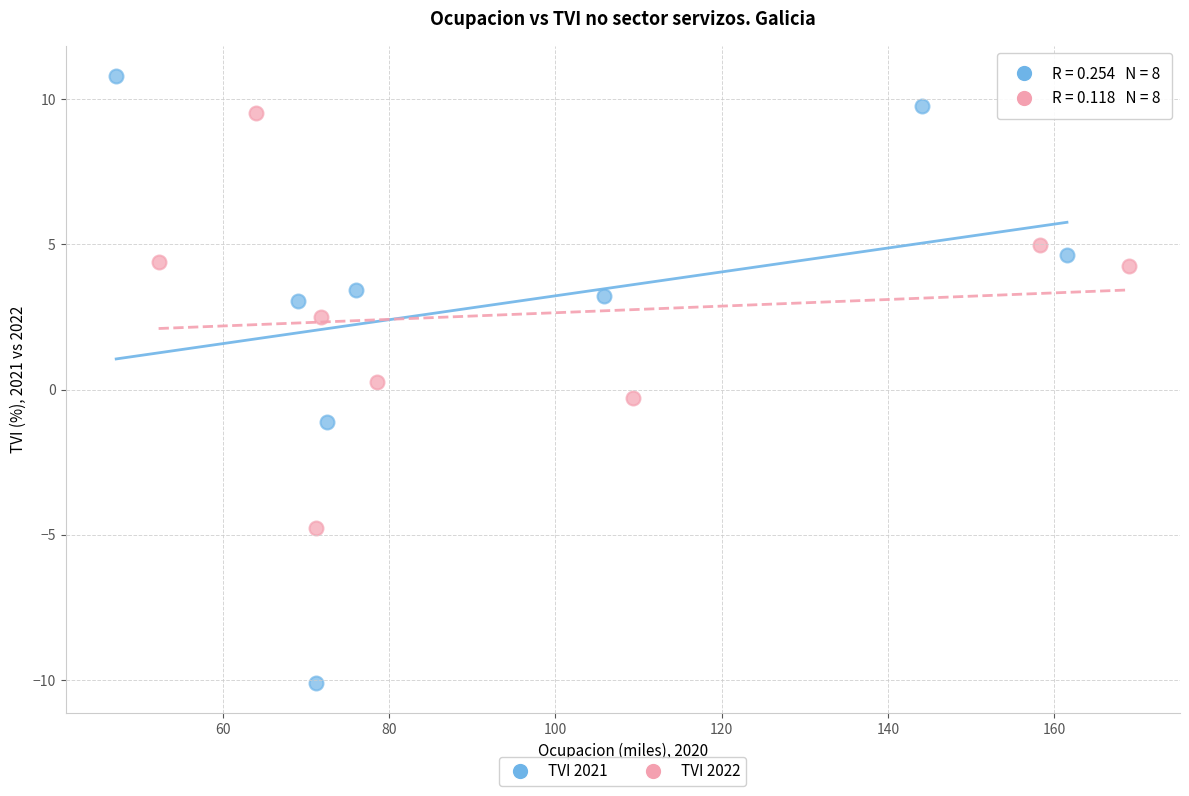

Which series has the largest Y range (max minus min)?

TVI 2021